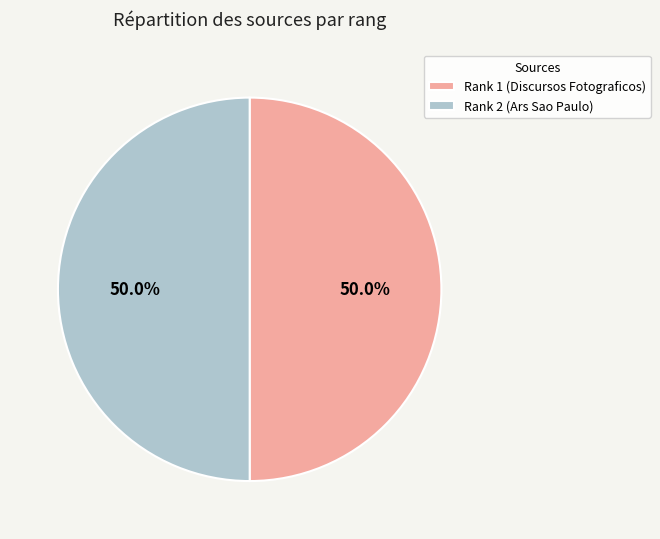

What is the total percentage of Rank 2 (Ars Sao Paulo) and Rank 1 (Discursos Fotograficos)?

100.0%